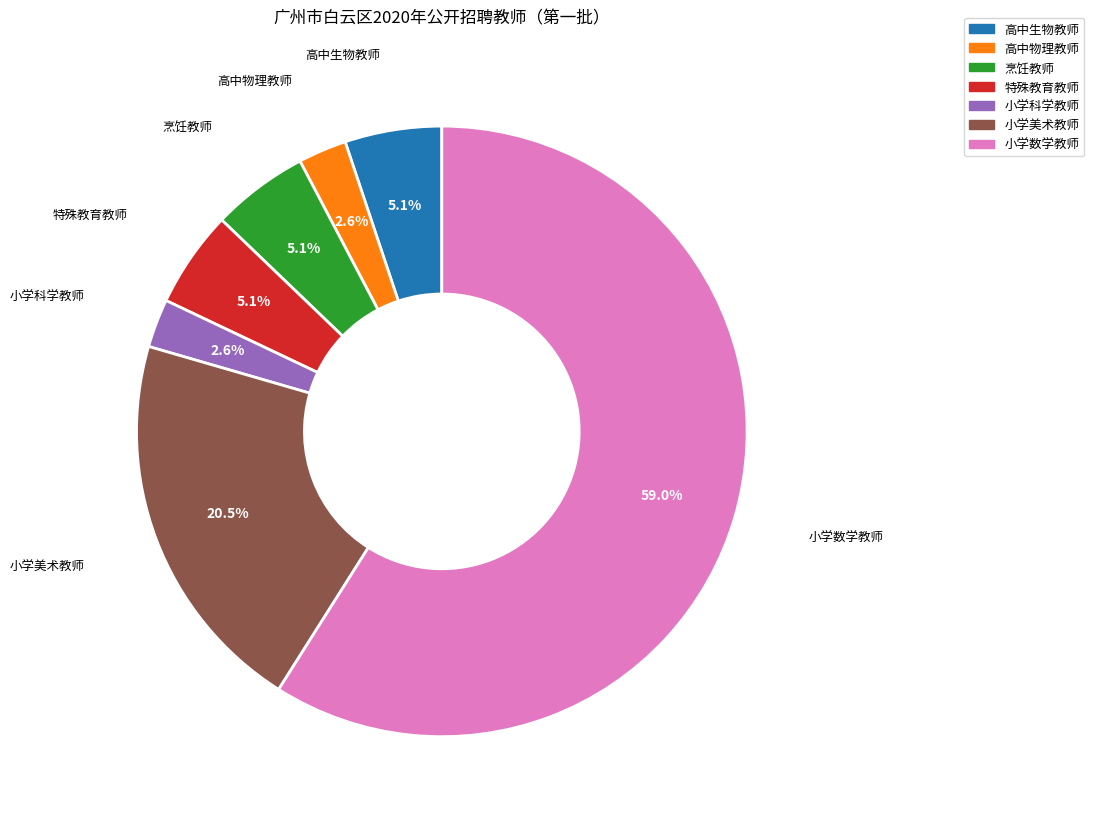

Does any single category account for the majority?

Yes